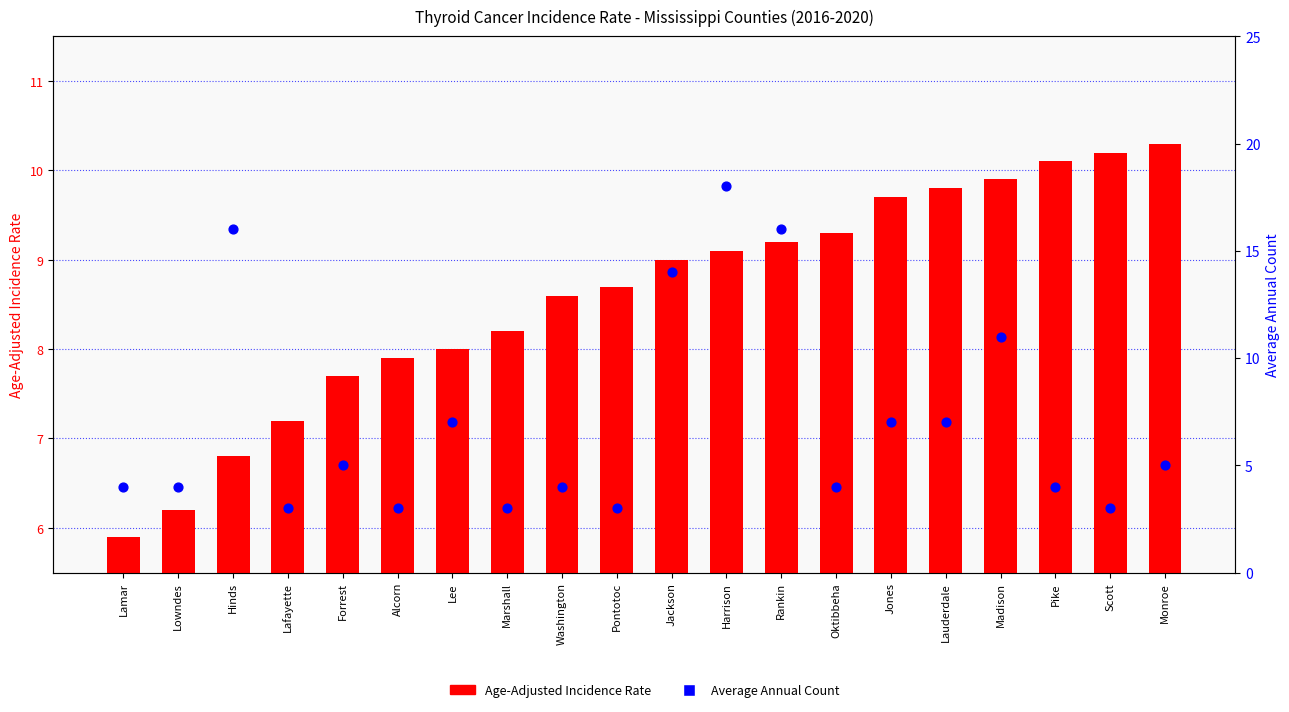

Which series has the widest spread of Y values?

Average Annual Count